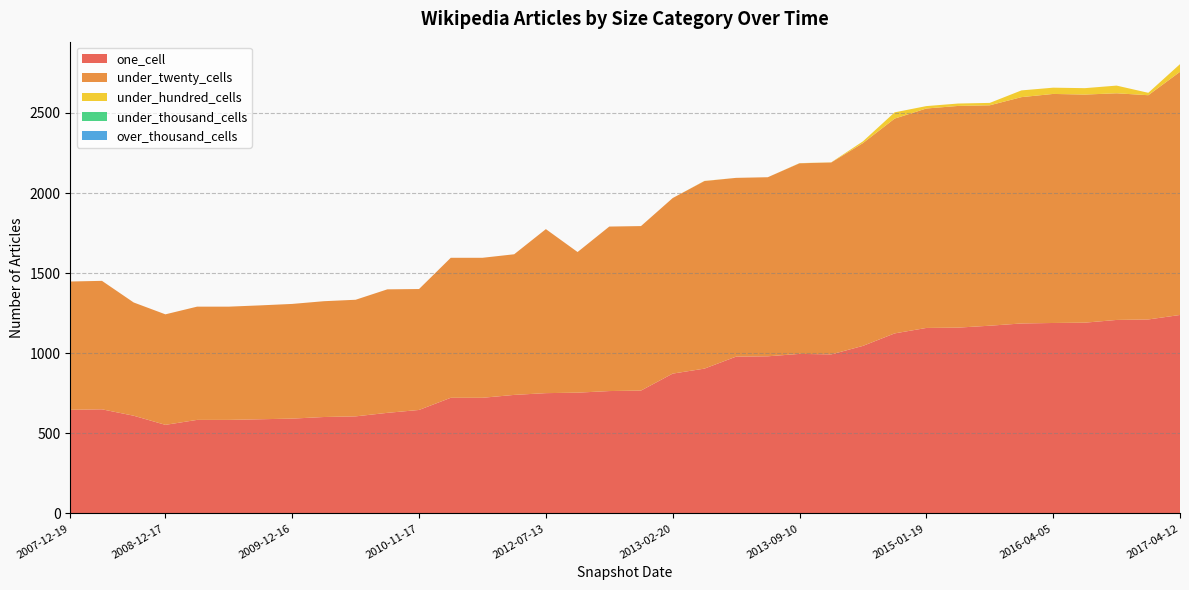

Reading left to right, what are all the values shown in this chart?

one_cell: 2007-12-19=647	2008-04-01=650	2008-06-27=610	2008-12-17=553	2009-04-06=584	2009-06-17=584	2009-09-25=588	2009-12-16=592	2010-04-01=602	2010-07-26=606	2011-02-21=628	2010-11-17=646	2011-06-10=722	2011-09-05=722	2012-01-18=740	2012-07-13=751	2012-03-26=754	2012-10-31=764	2012-12-11=767	2013-02-20=873	2013-12-20=904	2013-05-21=979	2013-07-09=981	2013-09-10=996	2014-03-28=993	2014-09-08=1046	2016-01-04=1124	2015-01-19=1158	2015-07-03=1160	2015-04-09=1172	2016-10-07=1186	2016-04-05=1189	2016-07-04=1191	2016-12-27=1208	2015-10-01=1211	2017-04-12=1239
under_twenty_cells: 2007-12-19=801	2008-04-01=802	2008-06-27=707	2008-12-17=690	2009-04-06=707	2009-06-17=707	2009-09-25=711	2009-12-16=716	2010-04-01=723	2010-07-26=728	2011-02-21=771	2010-11-17=755	2011-06-10=874	2011-09-05=874	2012-01-18=878	2012-07-13=1024	2012-03-26=878	2012-10-31=1027	2012-12-11=1027	2013-02-20=1096	2013-12-20=1171	2013-05-21=1116	2013-07-09=1118	2013-09-10=1190	2014-03-28=1198	2014-09-08=1266	2016-01-04=1341	2015-01-19=1370	2015-07-03=1384	2015-04-09=1376	2016-10-07=1413	2016-04-05=1430	2016-07-04=1424	2016-12-27=1415	2015-10-01=1400	2017-04-12=1518
under_hundred_cells: 2007-12-19=0	2008-04-01=0	2008-06-27=0	2008-12-17=0	2009-04-06=0	2009-06-17=0	2009-09-25=0	2009-12-16=0	2010-04-01=0	2010-07-26=0	2011-02-21=0	2010-11-17=0	2011-06-10=0	2011-09-05=0	2012-01-18=0	2012-07-13=0	2012-03-26=0	2012-10-31=0	2012-12-11=0	2013-02-20=0	2013-12-20=1	2013-05-21=0	2013-07-09=0	2013-09-10=1	2014-03-28=1	2014-09-08=11	2016-01-04=39	2015-01-19=15	2015-07-03=15	2015-04-09=15	2016-10-07=42	2016-04-05=39	2016-07-04=40	2016-12-27=48	2015-10-01=15	2017-04-12=48
under_thousand_cells: 2007-12-19=0	2008-04-01=0	2008-06-27=0	2008-12-17=0	2009-04-06=0	2009-06-17=0	2009-09-25=0	2009-12-16=0	2010-04-01=0	2010-07-26=0	2011-02-21=0	2010-11-17=0	2011-06-10=0	2011-09-05=0	2012-01-18=0	2012-07-13=0	2012-03-26=0	2012-10-31=0	2012-12-11=0	2013-02-20=0	2013-12-20=0	2013-05-21=0	2013-07-09=0	2013-09-10=0	2014-03-28=0	2014-09-08=0	2016-01-04=0	2015-01-19=0	2015-07-03=0	2015-04-09=0	2016-10-07=0	2016-04-05=0	2016-07-04=0	2016-12-27=0	2015-10-01=0	2017-04-12=0
over_thousand_cells: 2007-12-19=0	2008-04-01=0	2008-06-27=0	2008-12-17=0	2009-04-06=0	2009-06-17=0	2009-09-25=0	2009-12-16=0	2010-04-01=0	2010-07-26=0	2011-02-21=0	2010-11-17=0	2011-06-10=0	2011-09-05=0	2012-01-18=0	2012-07-13=0	2012-03-26=0	2012-10-31=0	2012-12-11=0	2013-02-20=0	2013-12-20=0	2013-05-21=0	2013-07-09=0	2013-09-10=0	2014-03-28=0	2014-09-08=0	2016-01-04=0	2015-01-19=0	2015-07-03=0	2015-04-09=0	2016-10-07=0	2016-04-05=0	2016-07-04=0	2016-12-27=0	2015-10-01=0	2017-04-12=0